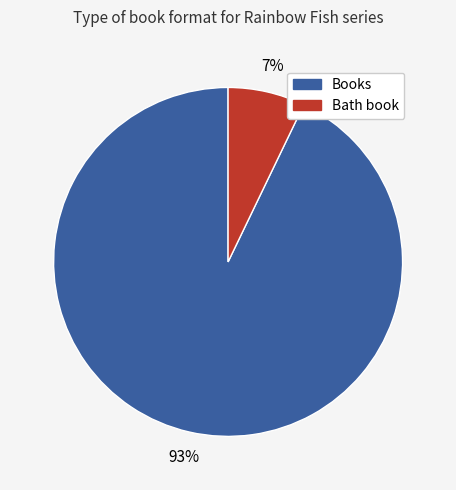

To the nearest percent, what is the average slice percentage?

50%